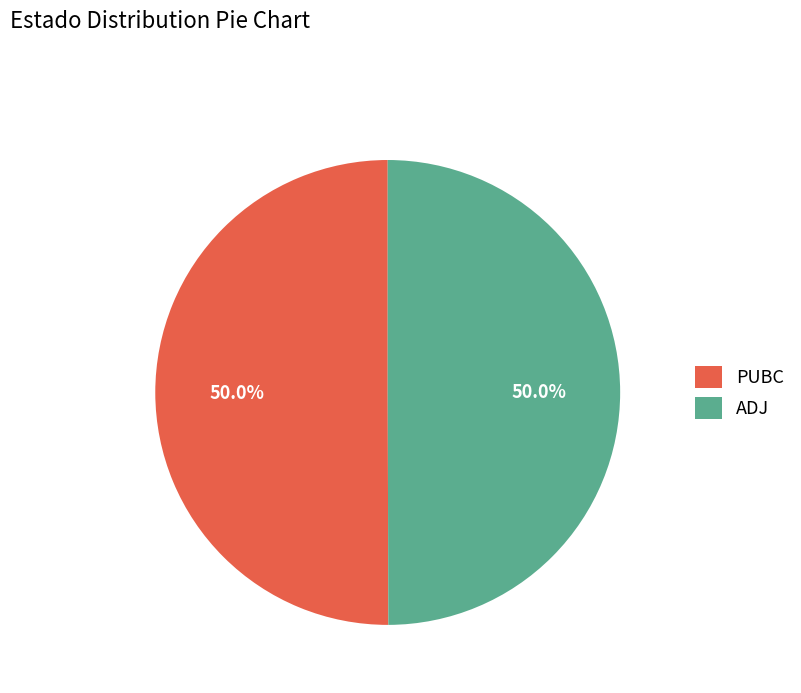

What percentage is the ADJ slice, to the nearest percent?

50%